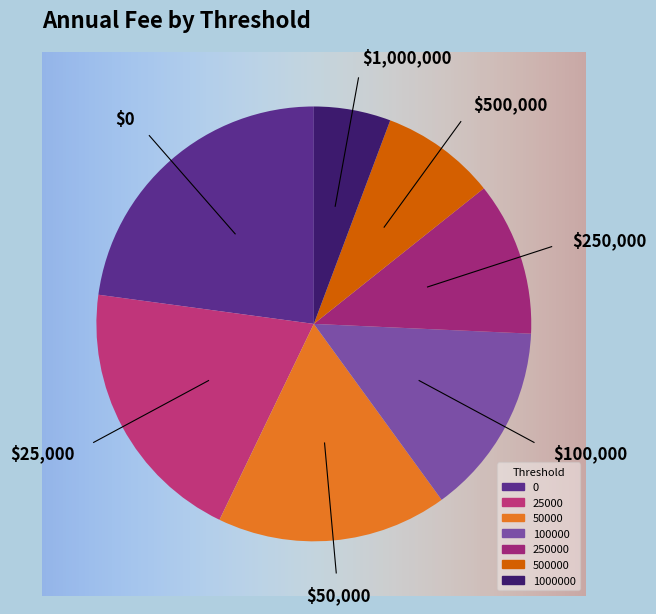

Rank the categories by value from lowest to highest.

1000000, 500000, 250000, 100000, 50000, 25000, 0